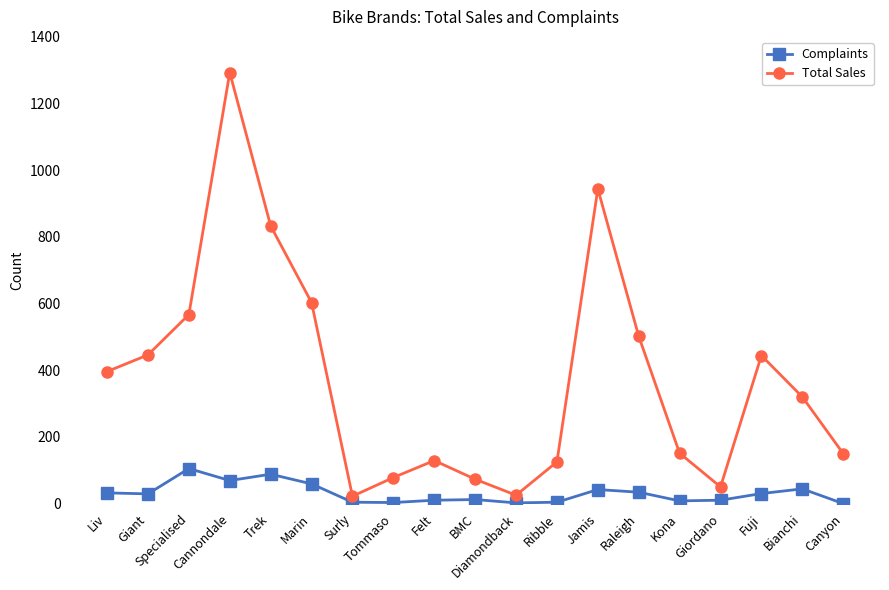

What is the maximum value for Complaints?

105